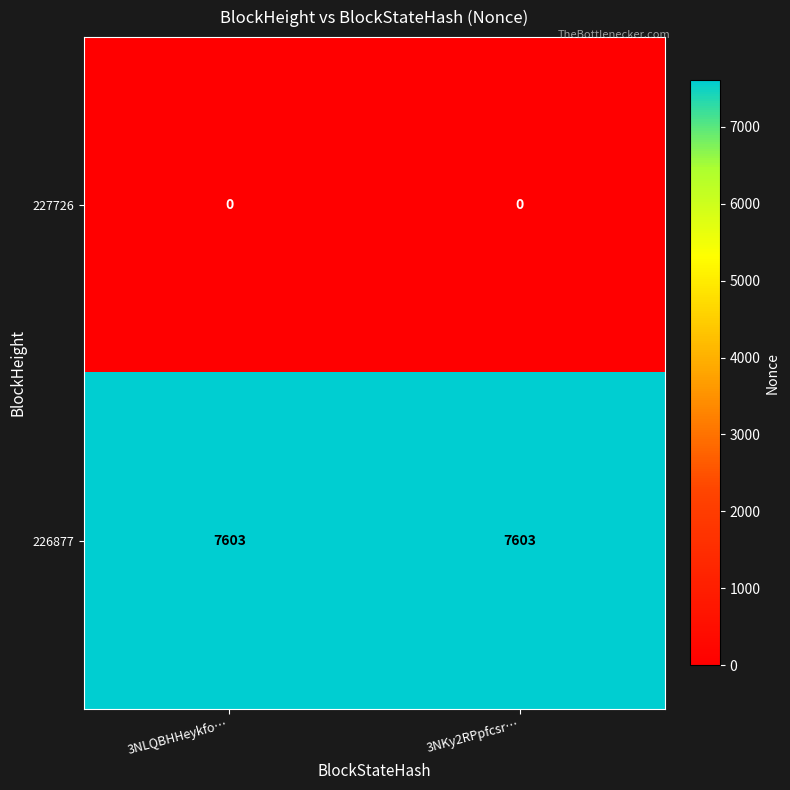

What is the spread (max minus min) of values at 3NKy2RPpfcsr…?

7603